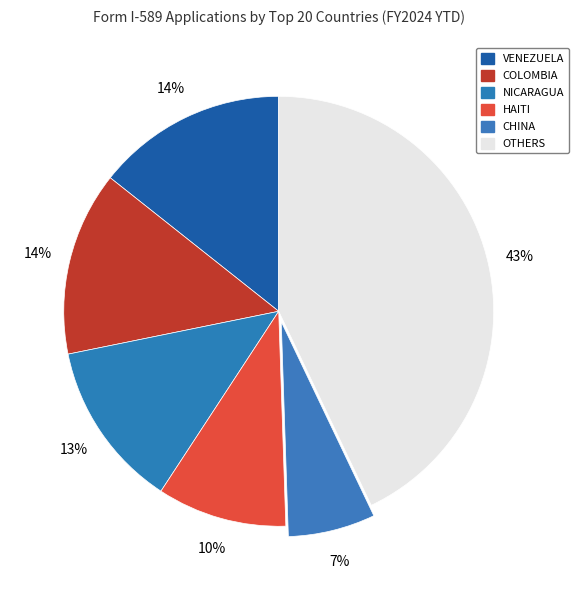

How many segments does this pie chart have?

6